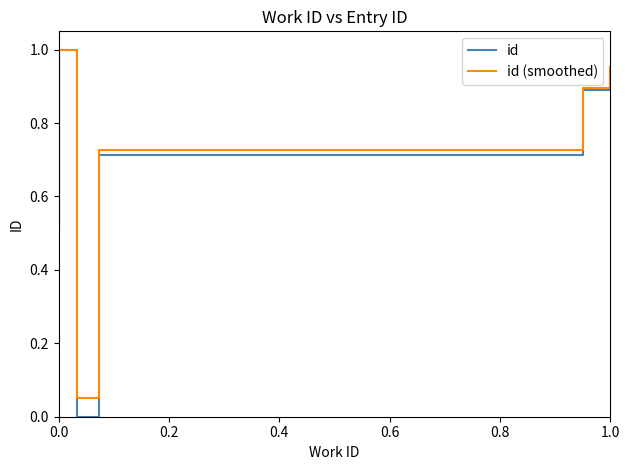

At how many categories does at least one series exceed 0?

10